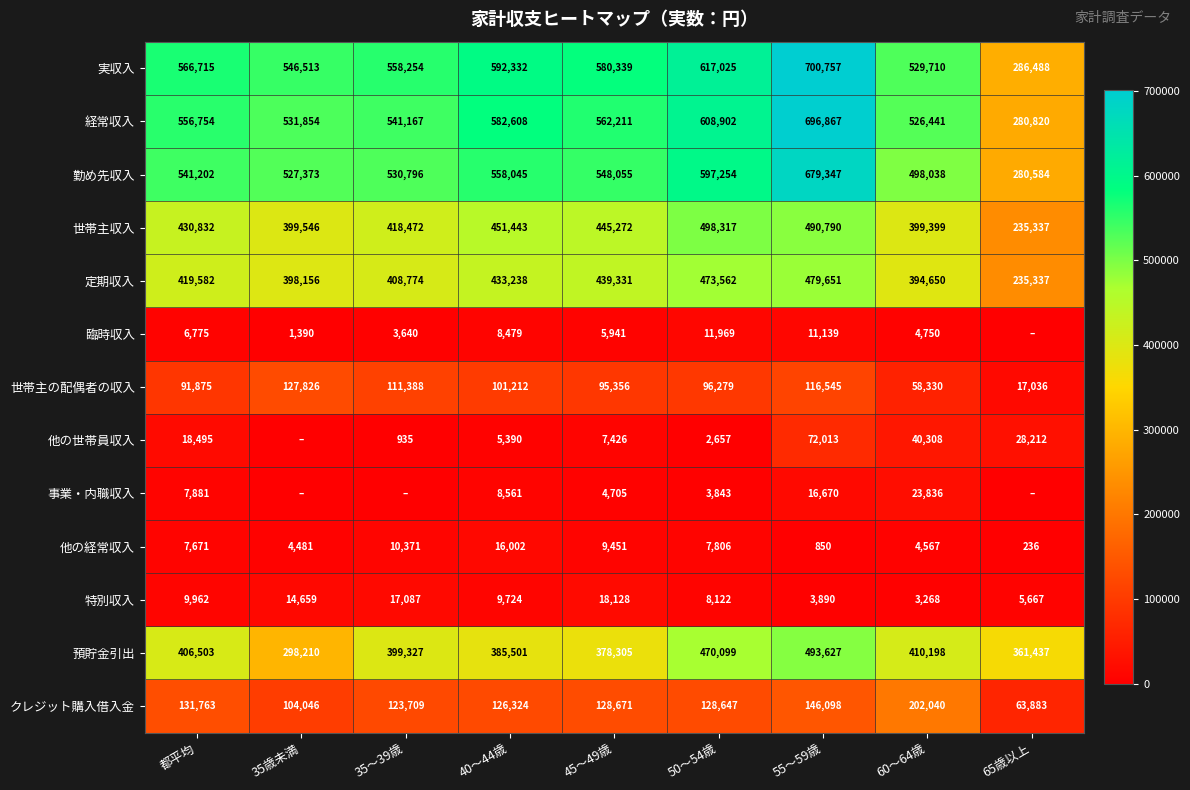

What is the difference between the highest and lowest values at 40～44歳?

586942